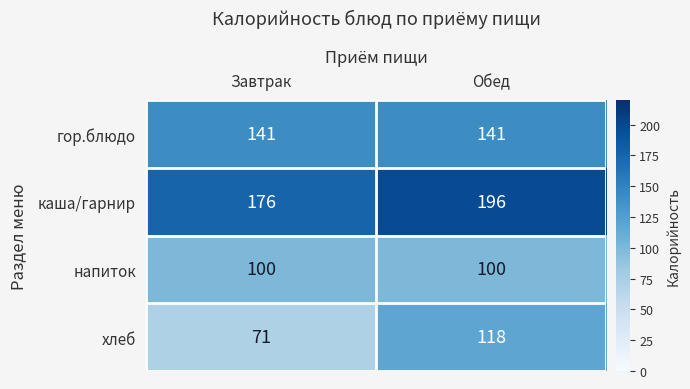

Read the напиток value at Завтрак.

100